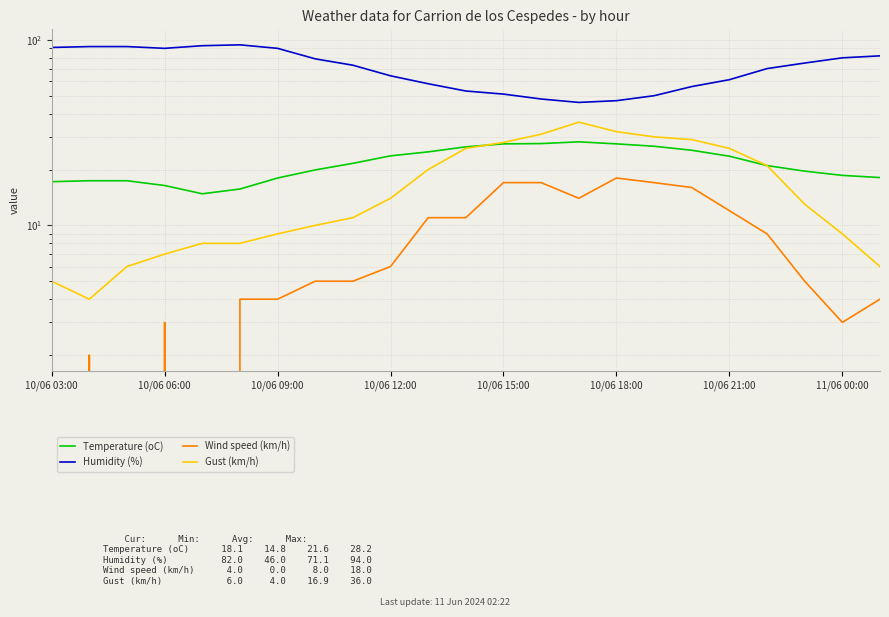

Count the number of data series in this chart.

4